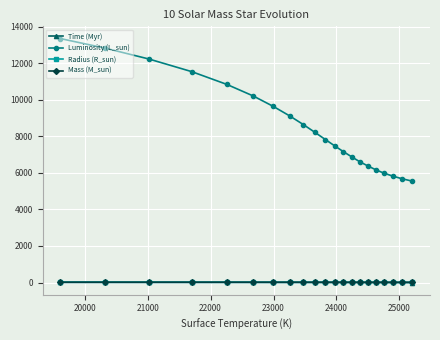

What is the maximum value shown in the chart?

13362.9